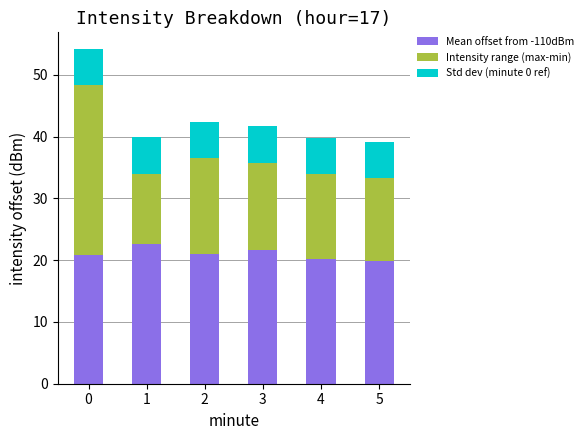

What is the lowest value of the Mean offset from -110dBm series?

19.9